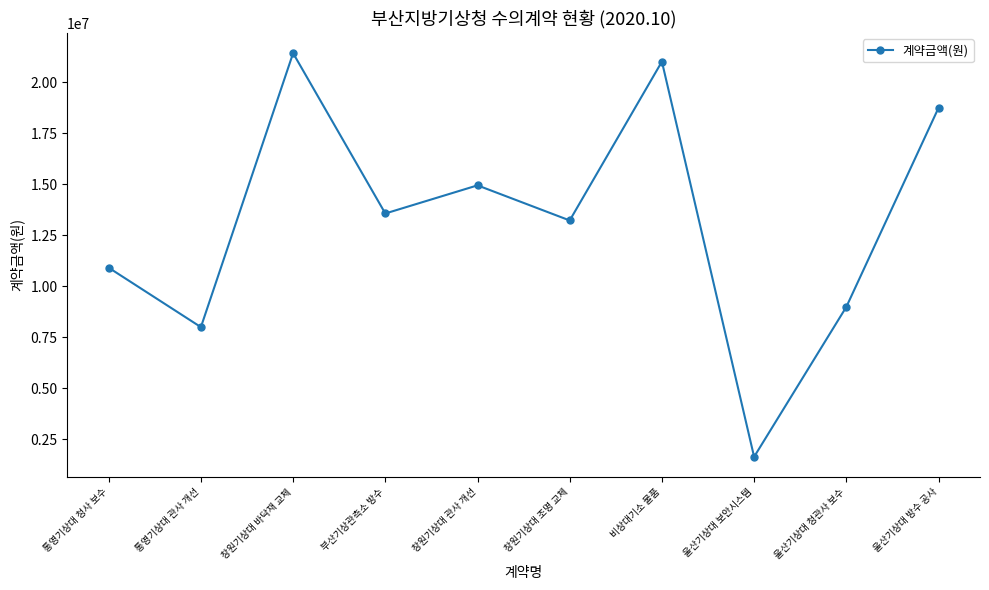

List the labels in order of value, smallest first.

울산기상대 보안시스템, 통영기상대 관사 개선, 울산기상대 청관사 보수, 통영기상대 청사 보수, 창원기상대 조명 교체, 부산기상관측소 방수, 창원기상대 관사 개선, 울산기상대 방수 공사, 비상대기소 물품, 창원기상대 바닥재 교체